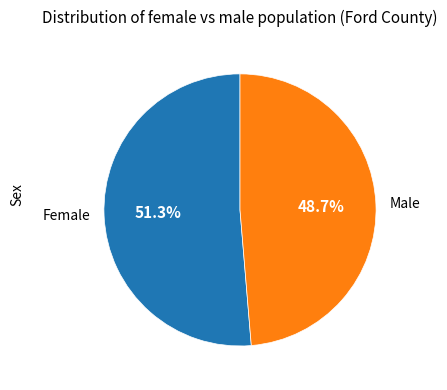

How much of the chart is everything except Female?

48.7%